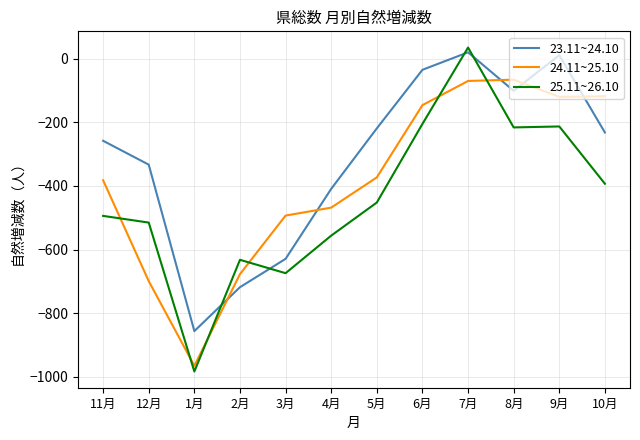

In 23.11~24.10, how many points are higher than both neighbors (excluding endpoints)?

2